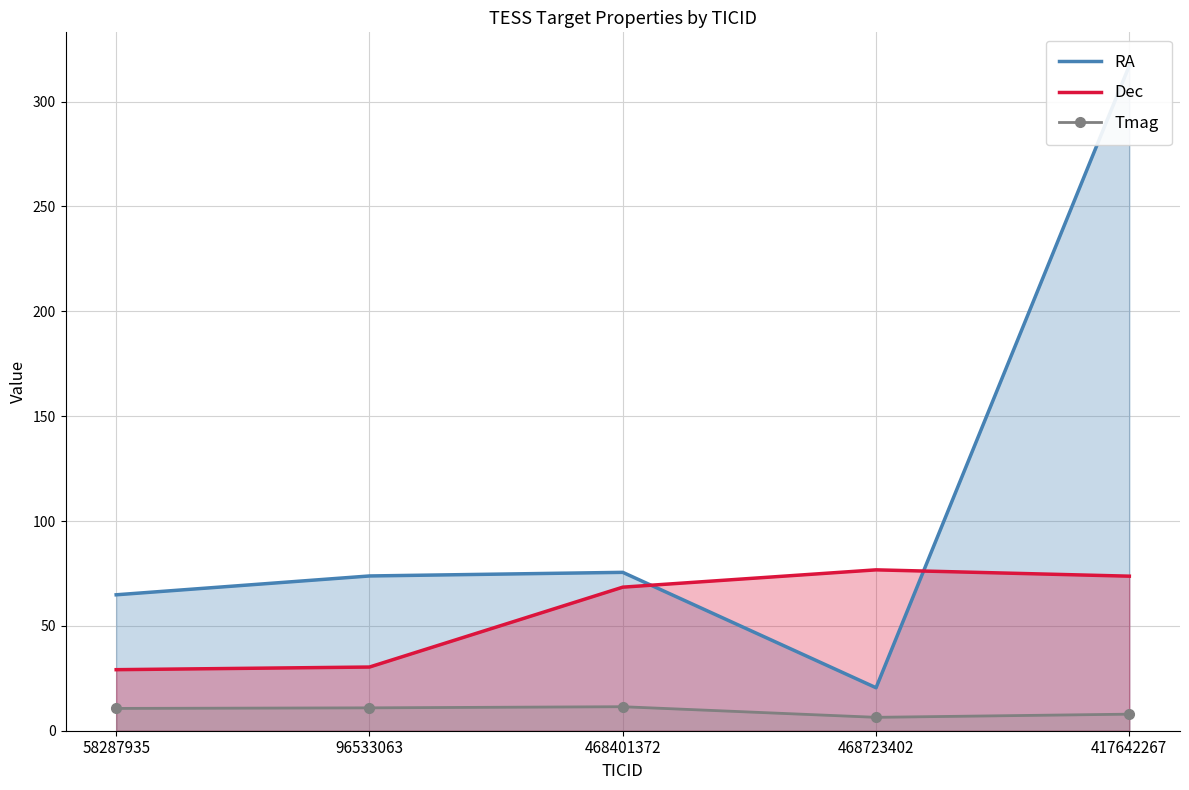

Which series has the widest spread of values?

RA